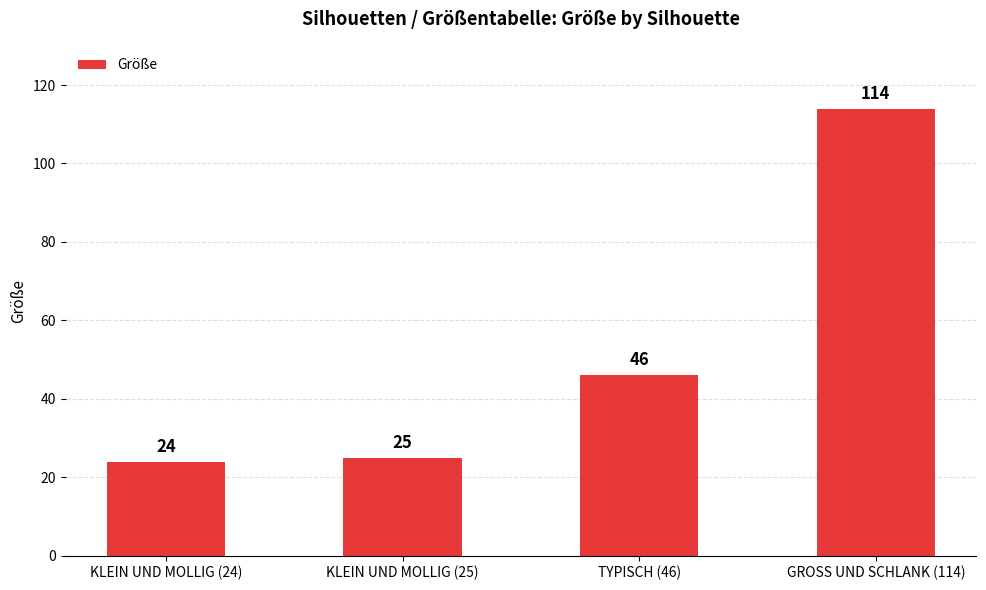

What is the label of the 4th bar from the left?

GROSS UND SCHLANK (114)